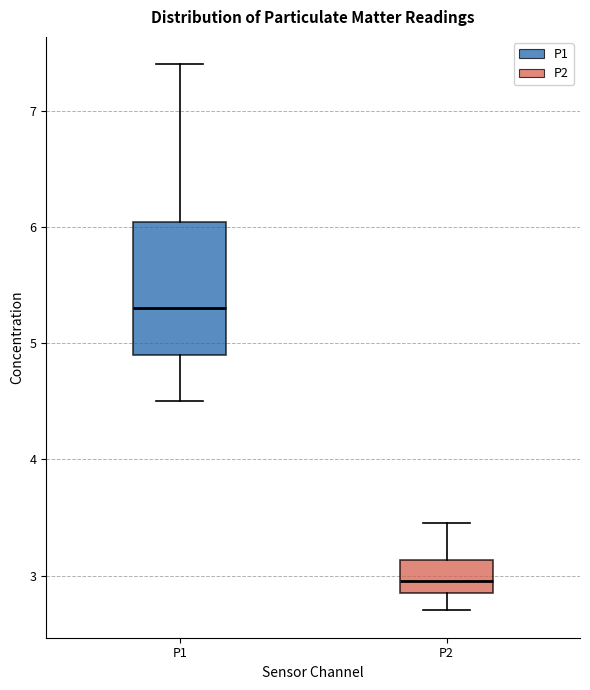

Where does the upper whisker of the box for P2 end on the y-axis? The values are not printed on the chart, so give them approximately, as read against the axis.

3.5